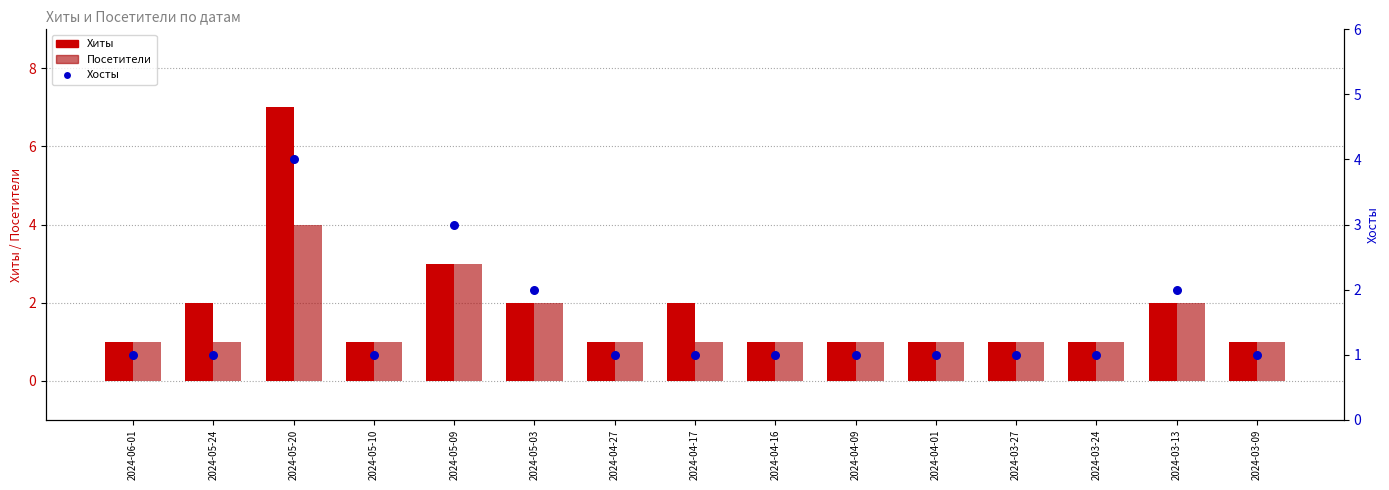

Which series reaches the minimum Y coordinate?

Хиты